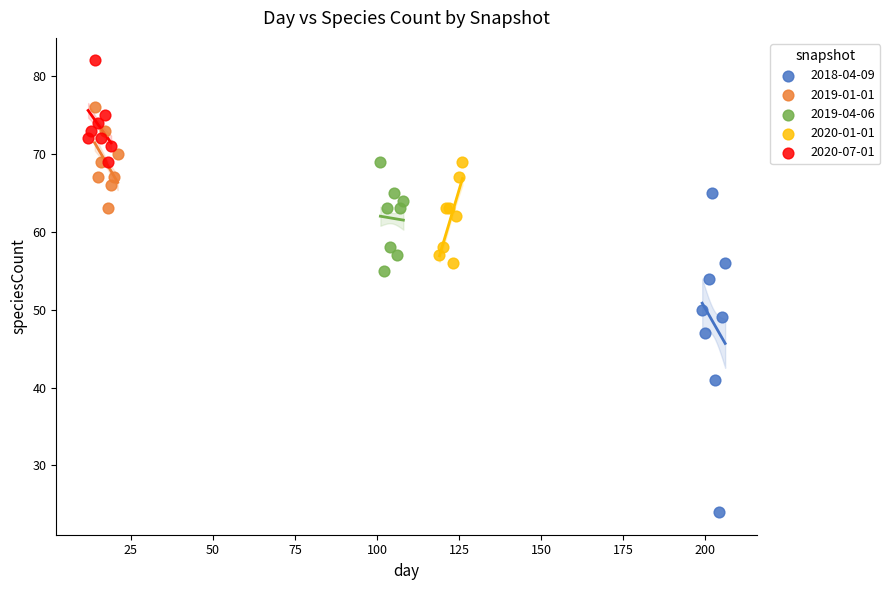

Which series reaches the minimum Y coordinate?

2018-04-09